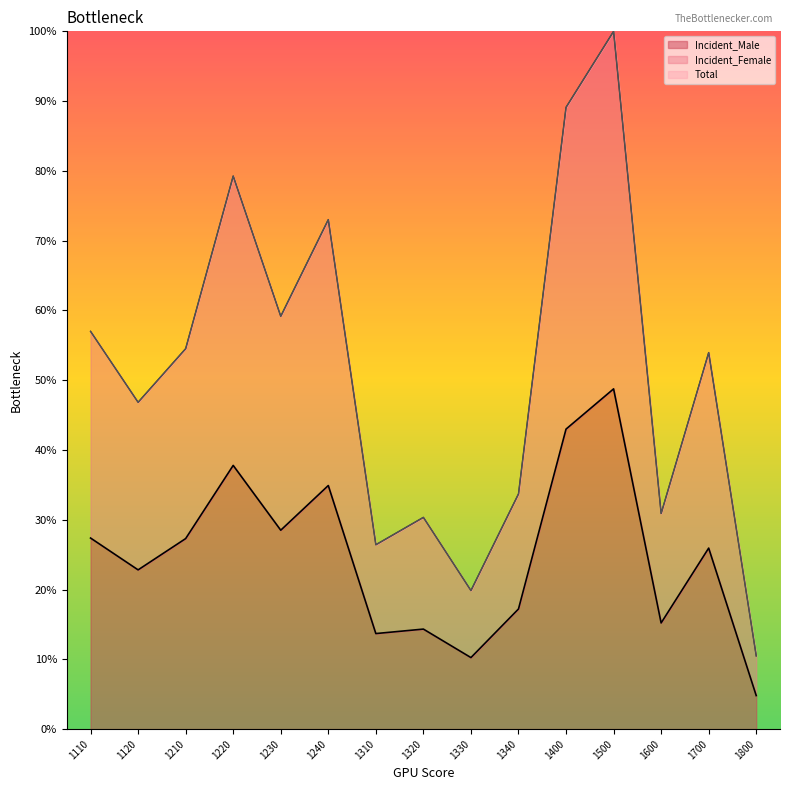

How many values in the Incident_Female series exceed 53?

8